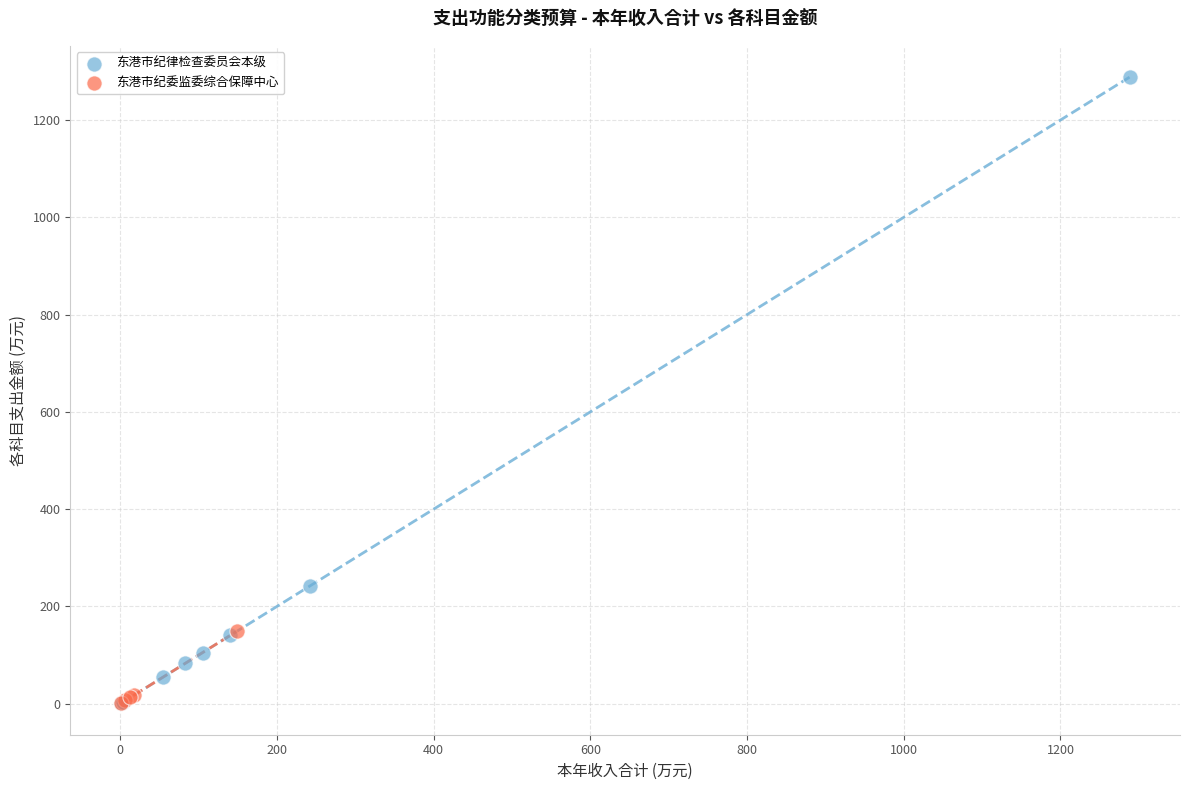

What are all the series names shown in the legend?

东港市纪律检查委员会本级, 东港市纪委监委综合保障中心